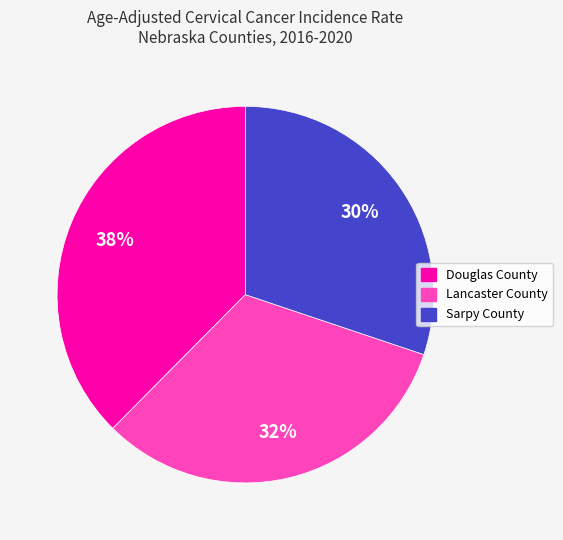

To the nearest percent, what is the difference between the Sarpy County and Lancaster County slice percentages?

2%